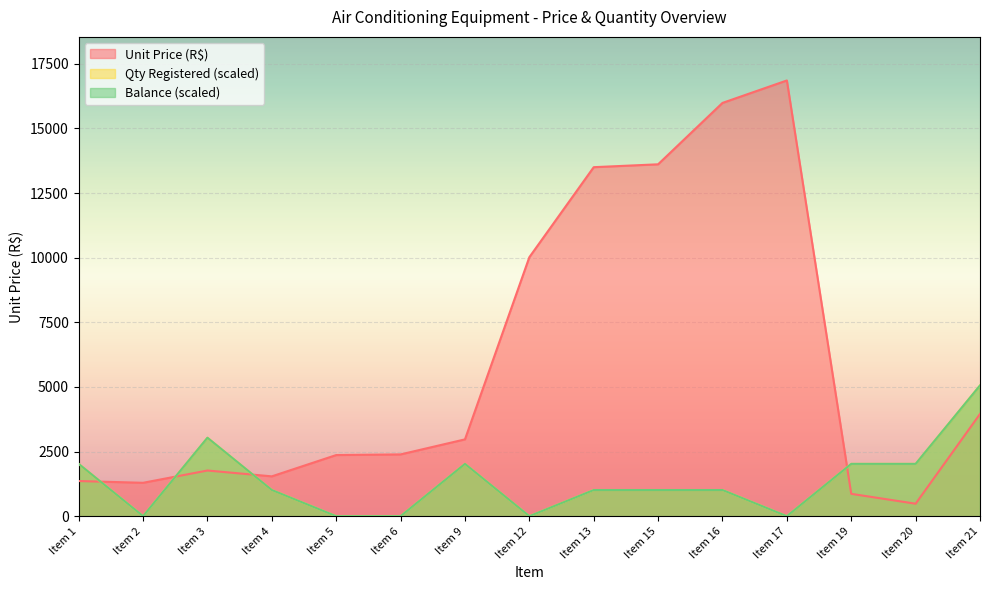

Where is the first local minimum for Balance?

Item 2